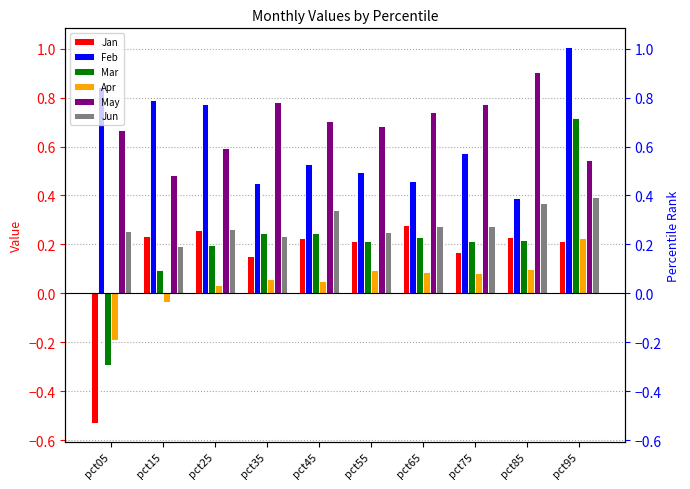

At which category is the sum across all series the highest?

pct95